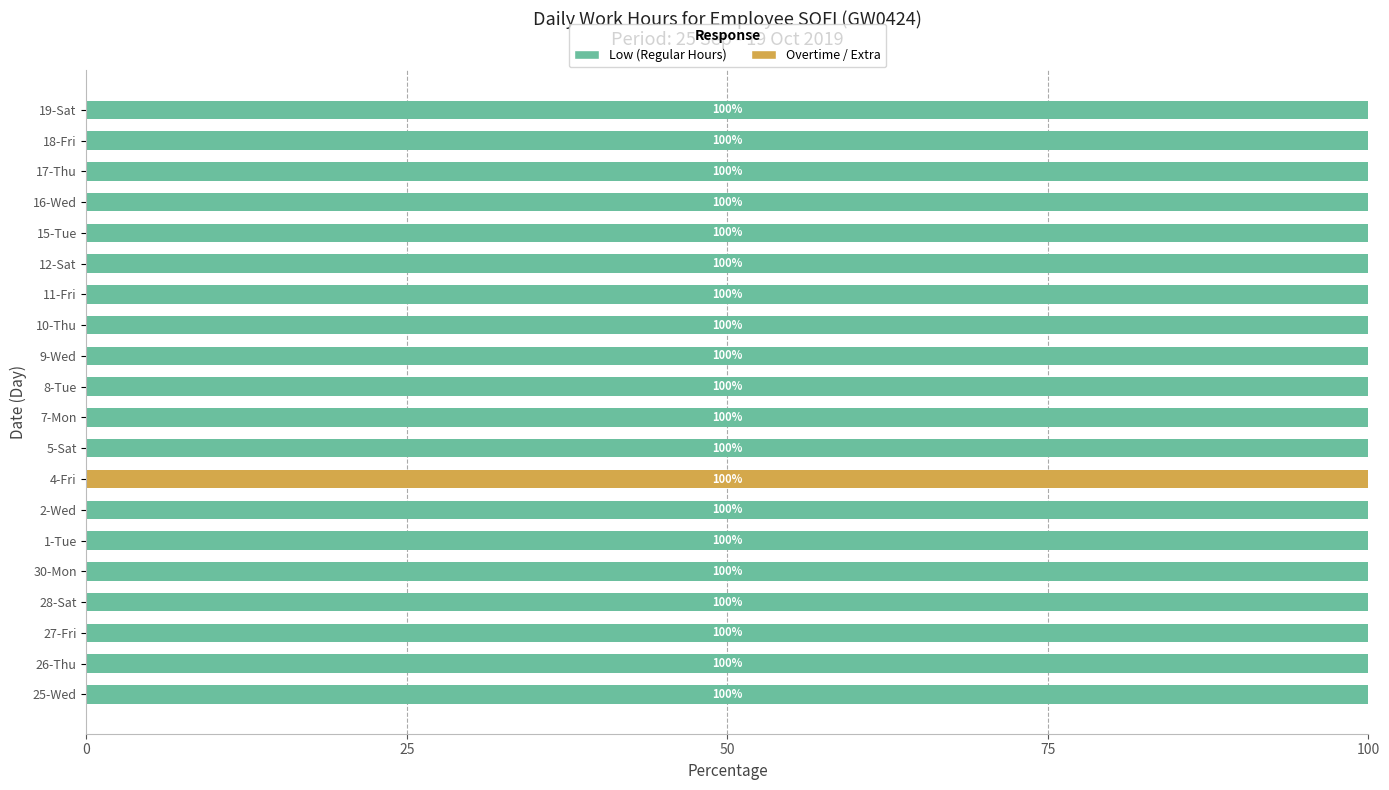

What is the sum of the Low (Regular Hours) values at 12-Sat and 10-Thu?

200